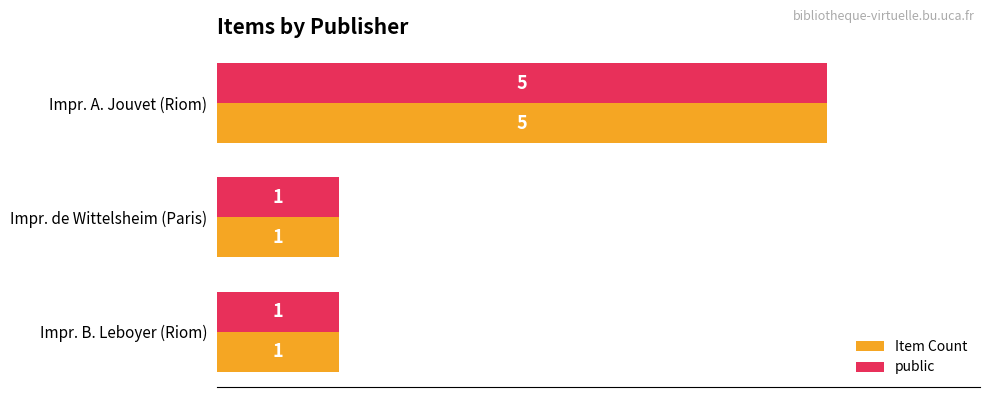

What is the greatest value displayed?

5